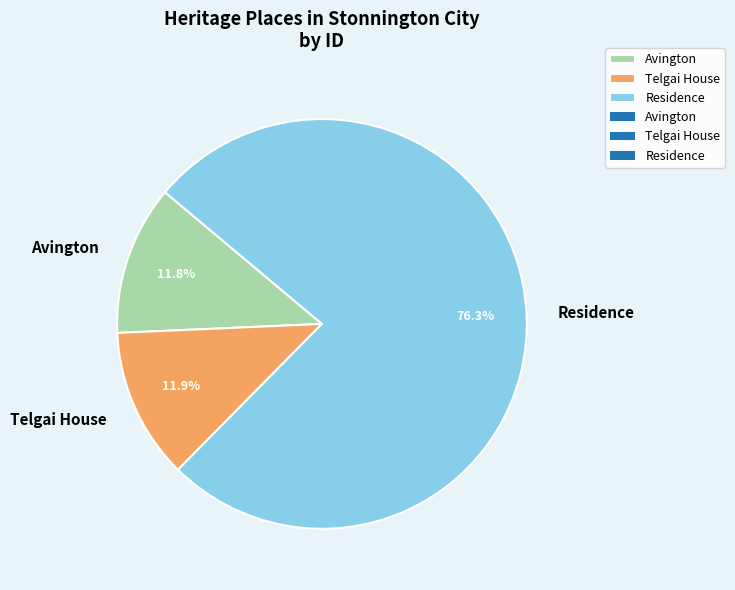

Which slice represents more than half of the pie?

Residence